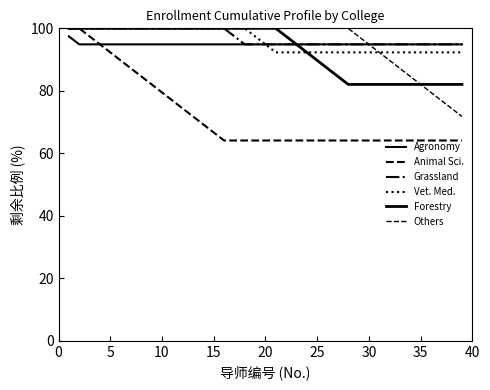

What is the difference between the second highest and second lowest values in the Vet. Med. series?

7.7